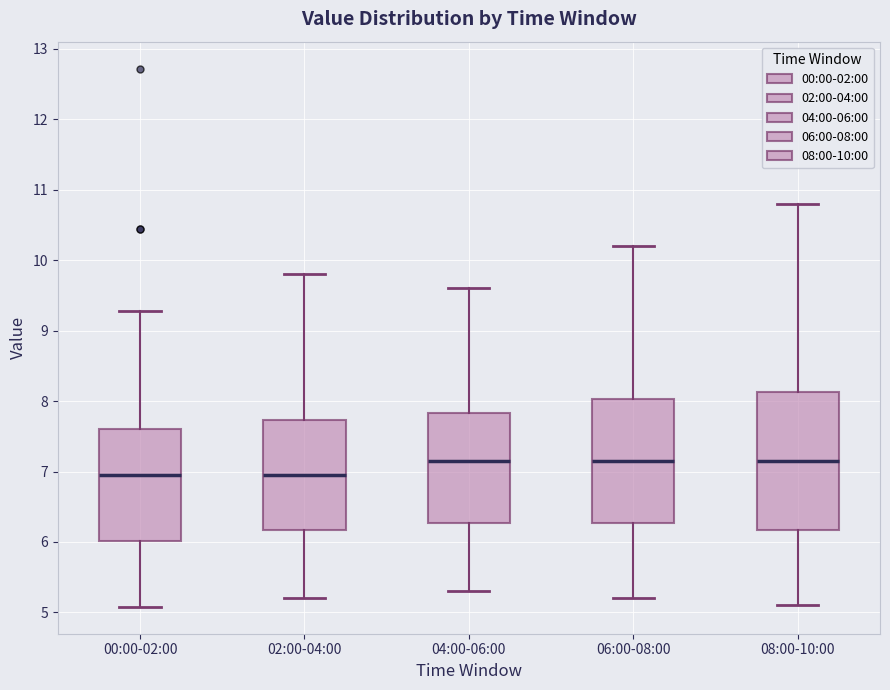

Where does the median line of the box for 00:00-02:00 sit on the y-axis? The values are not printed on the chart, so give them approximately, as read against the axis.

7.0